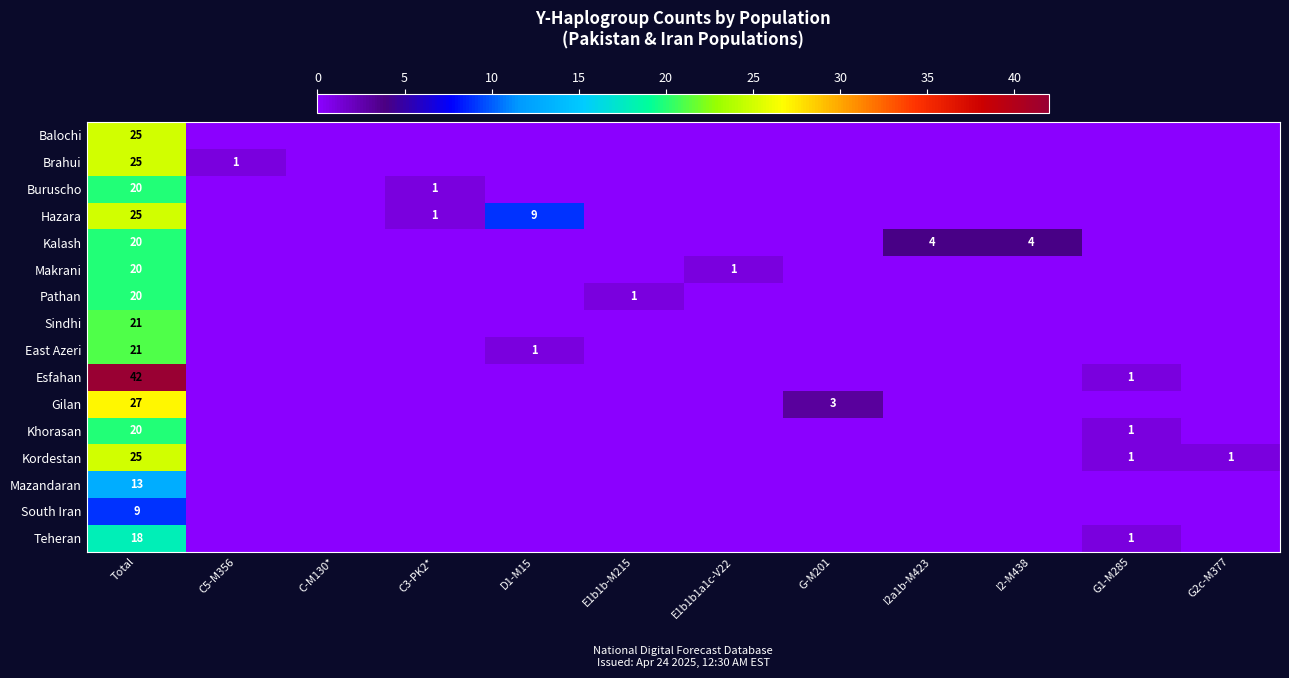

How many distinct data groups are displayed?

16